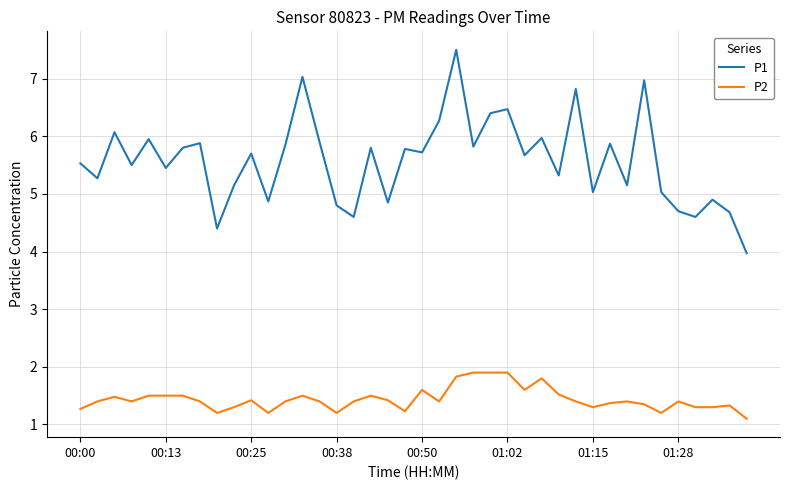

What is the smallest value displayed?

1.1